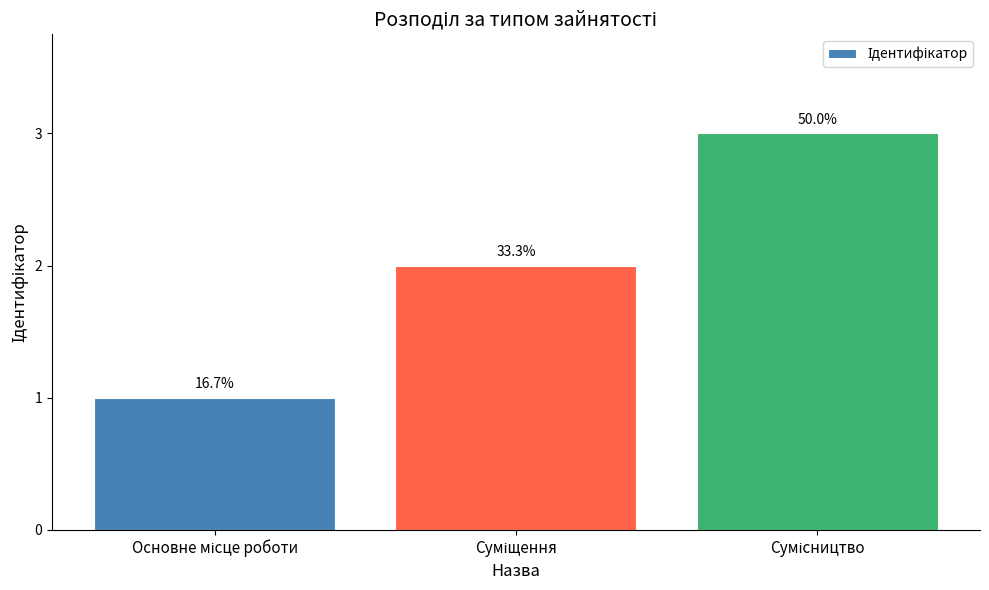

Reading right to left, transcribe all the data shown in this chart.

3	2	1